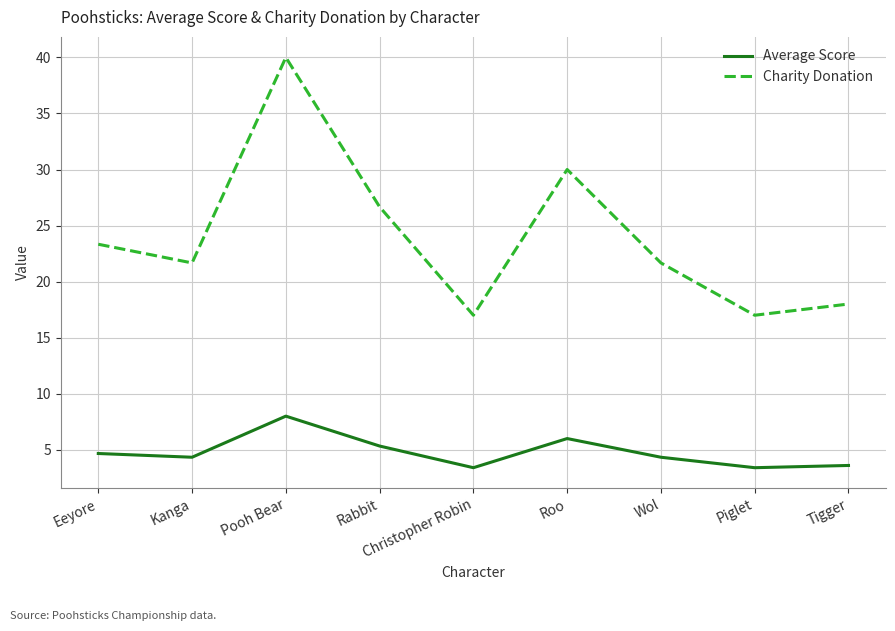

Which series has the largest total across all categories?

Charity Donation